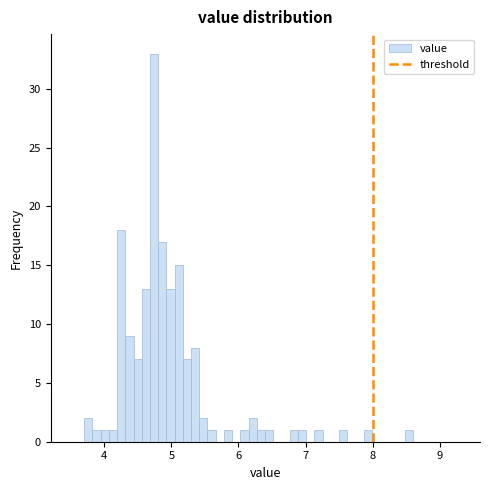

Around what value on the x-axis is the tallest bar? Give the approximate position of its centre, as read against the axis.

4.7